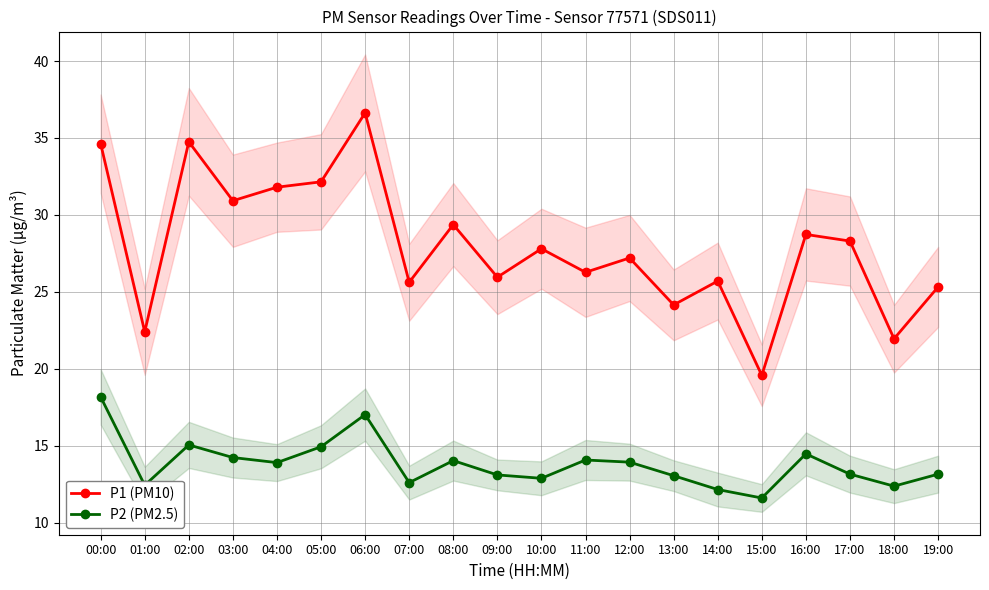

True or false: P1 (PM10) and P2 (PM2.5) intersect in this chart.

False